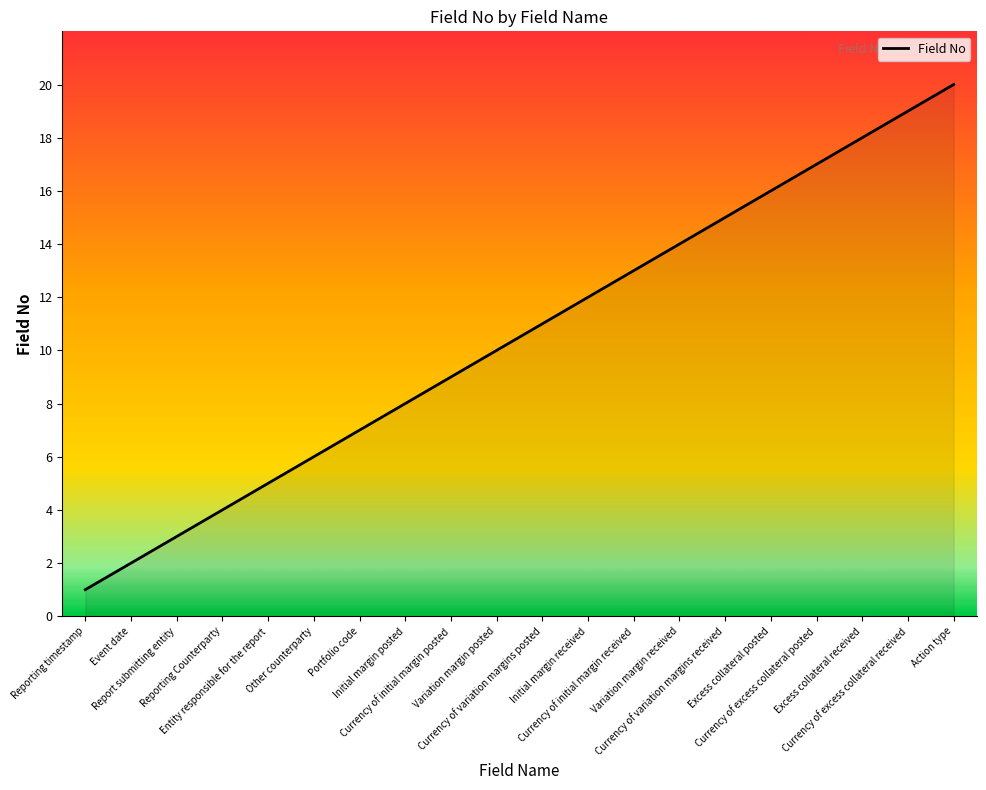

Which category has the lowest value across all series?

Reporting timestamp